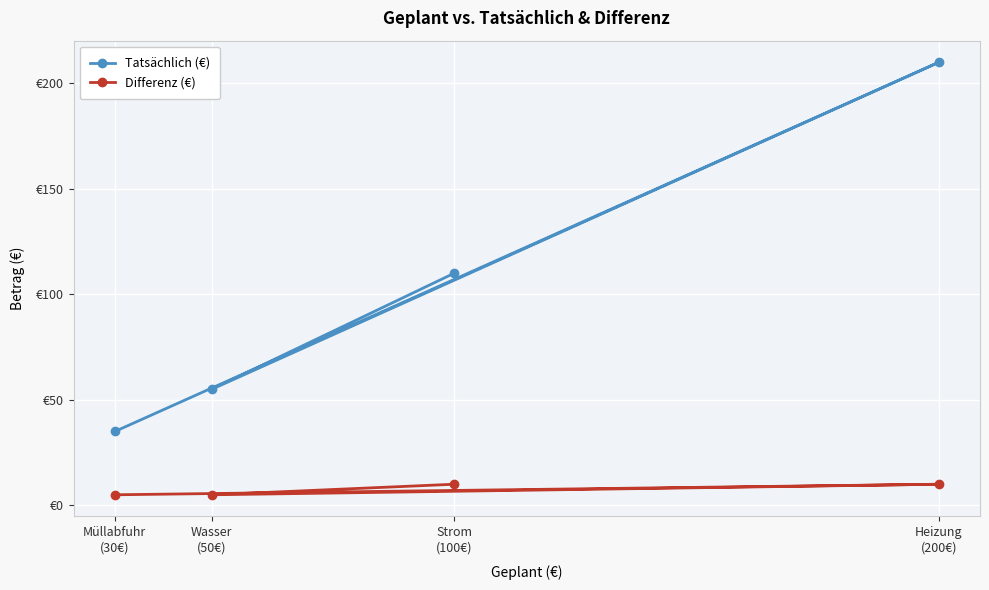

What is the label of the 2nd point from the right?

Strom
(100€)